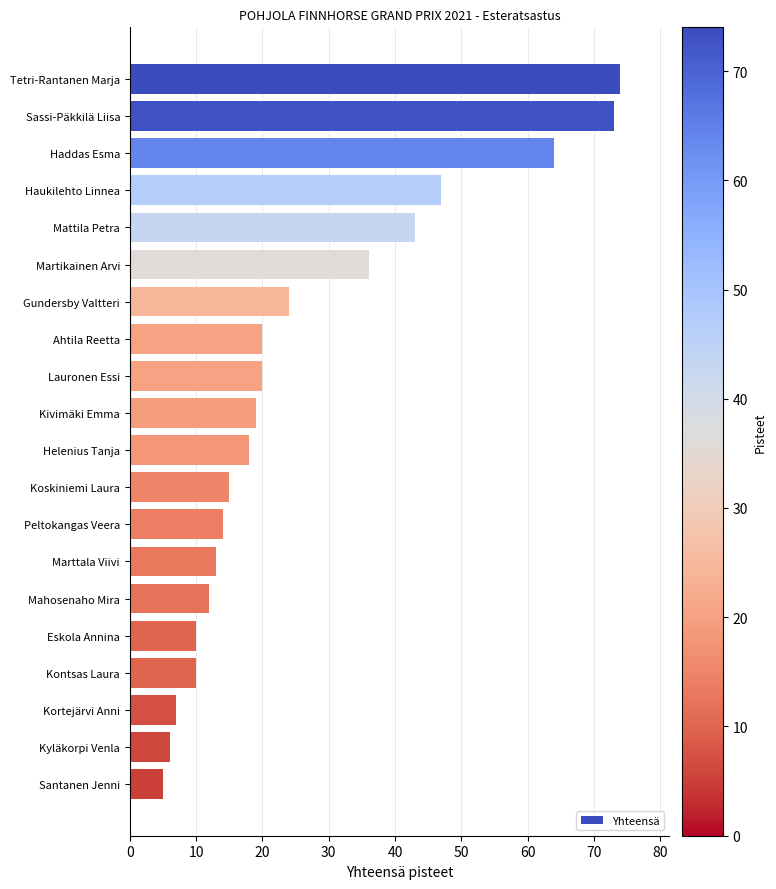

Is it true that the value at Ahtila Reetta is 35?

False